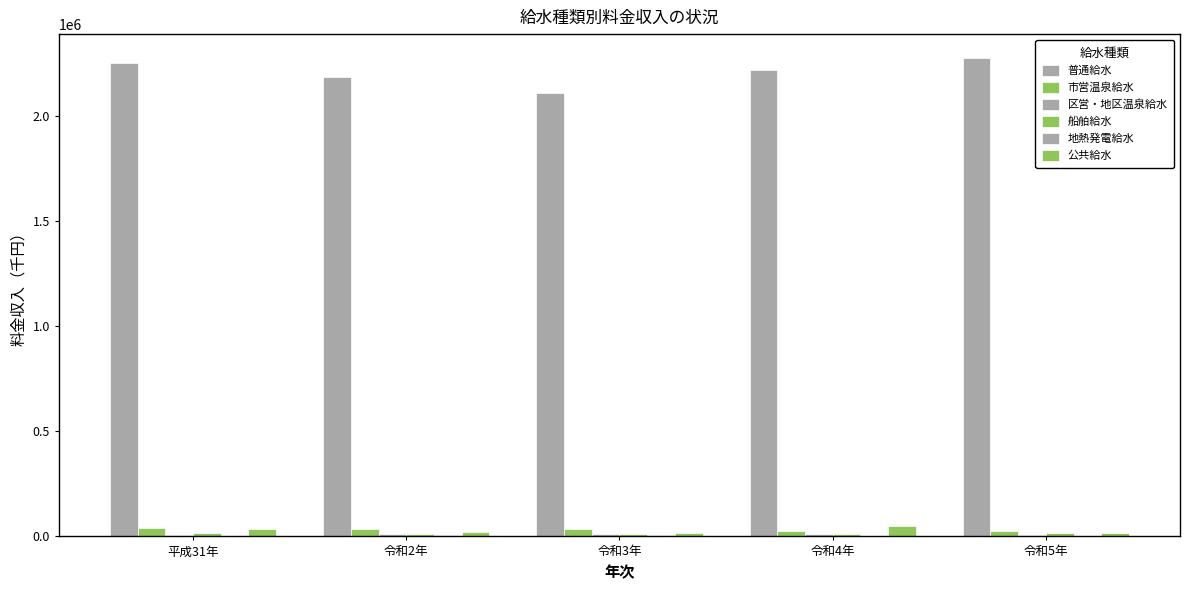

What is the sum of the 普通給水 values at 令和5年 and 平成31年?

4531023